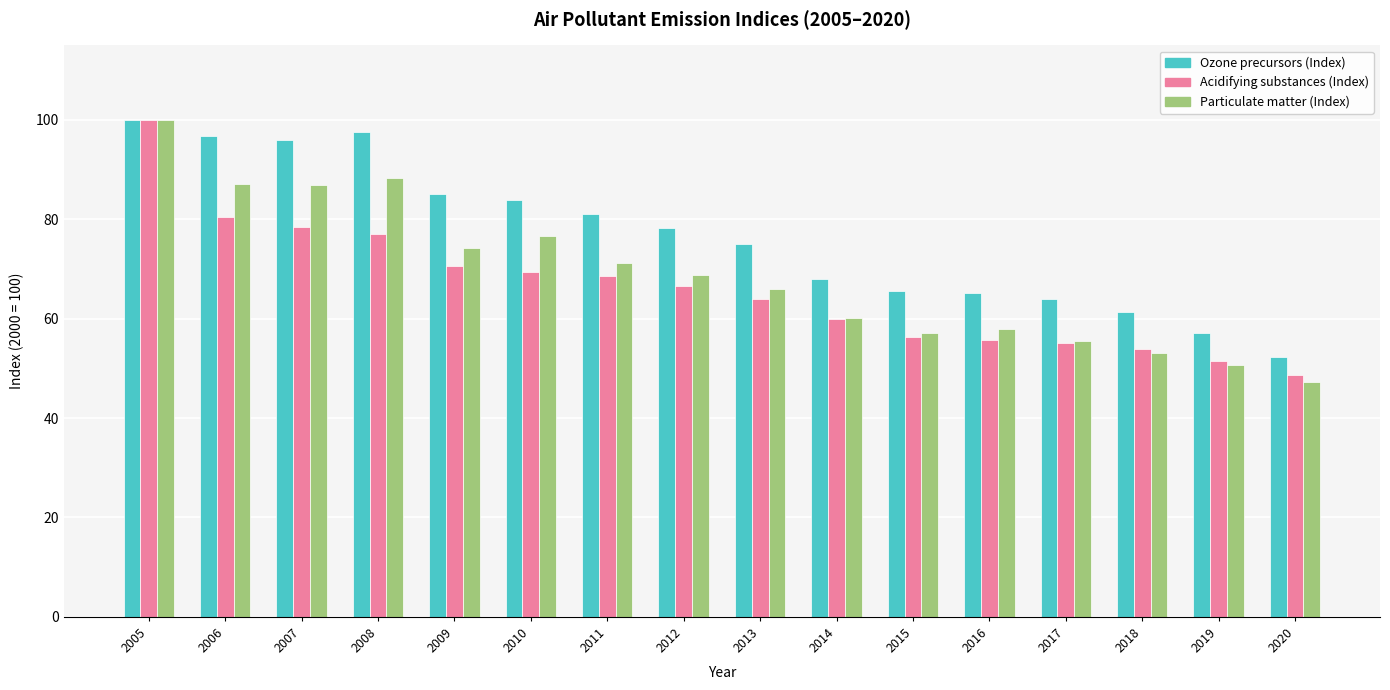

How many bars are there in total?

48